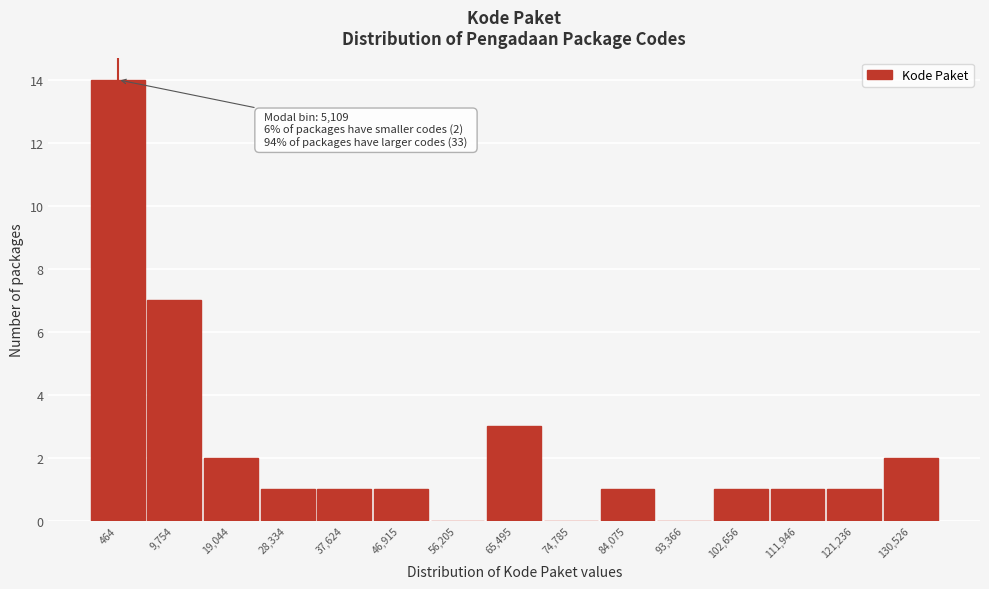

Reading left to right, what are all the values shown in this chart?

464=14	9,754=7	19,044=2	28,334=1	37,624=1	46,915=1	56,205=0	65,495=3	74,785=0	84,075=1	93,366=0	102,656=1	111,946=1	121,236=1	130,526=2